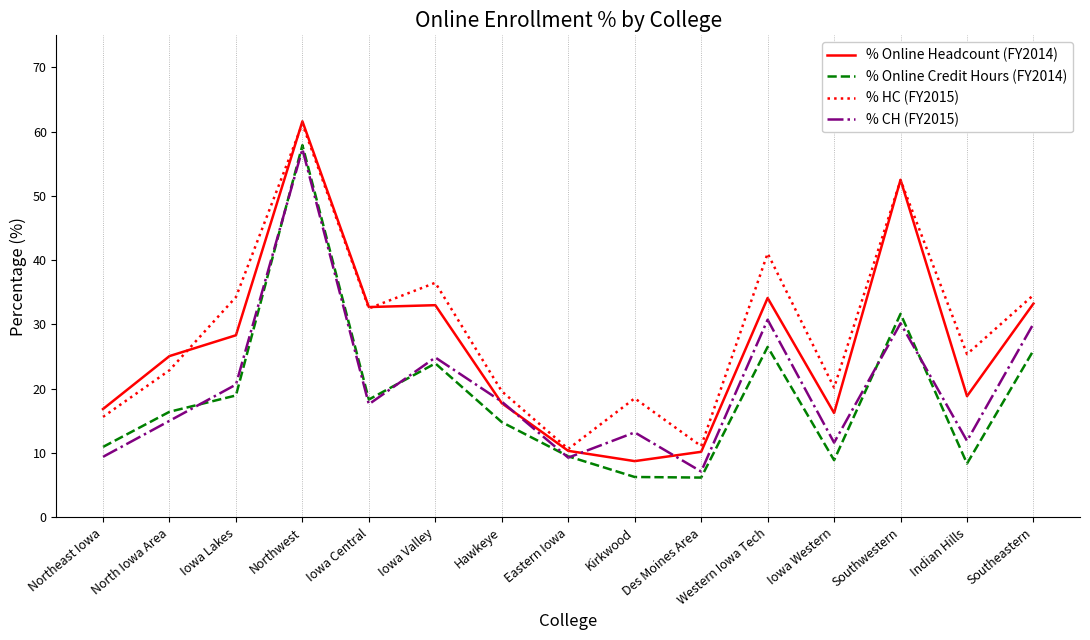

What position from the right is Northwest?

12